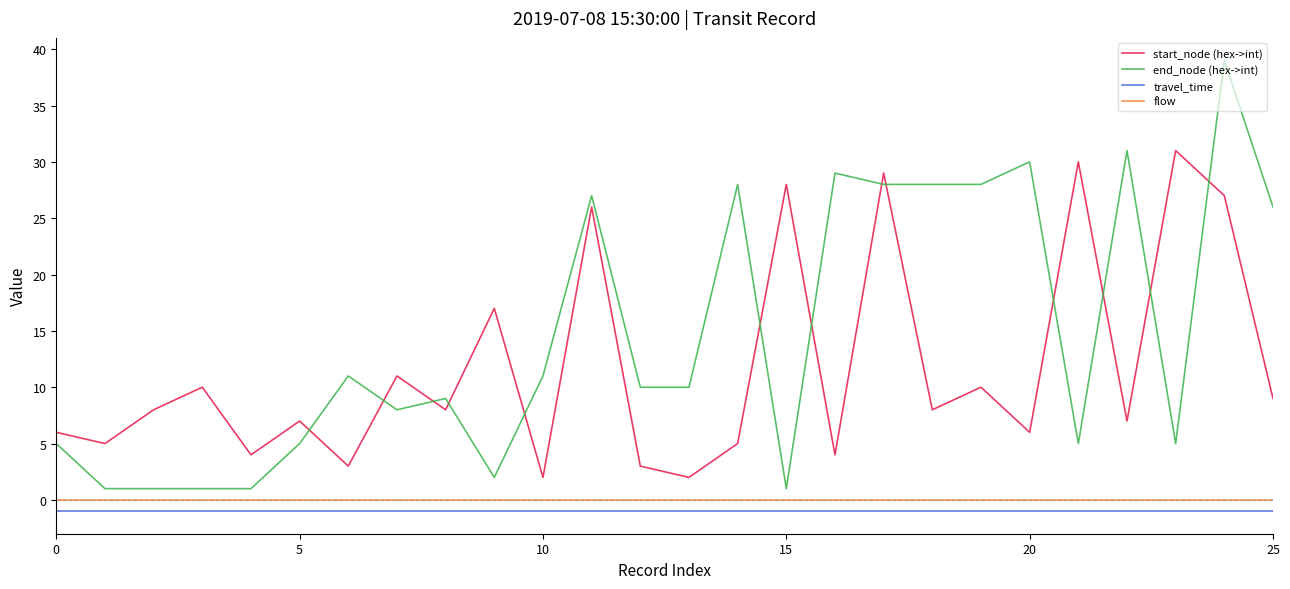

True or false: start_node (hex->int) has more than 2 points higher than both neighbors.

True